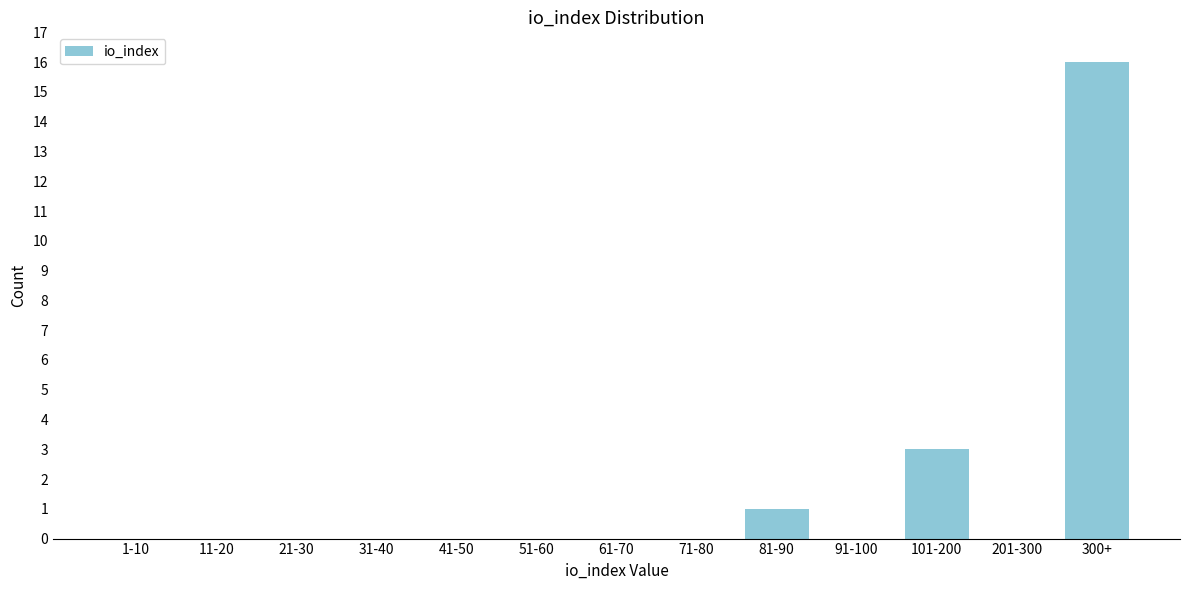

Reading left to right, extract all data points from this chart.

1-10=0	11-20=0	21-30=0	31-40=0	41-50=0	51-60=0	61-70=0	71-80=0	81-90=1	91-100=0	101-200=3	201-300=0	300+=16